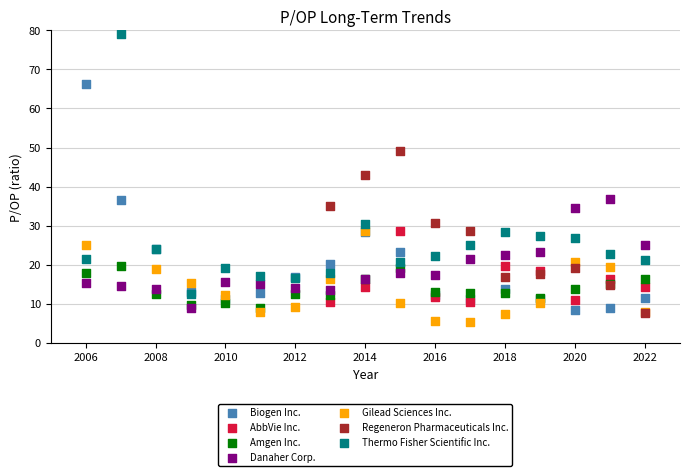

Which series has the largest Y range (max minus min)?

Thermo Fisher Scientific Inc.